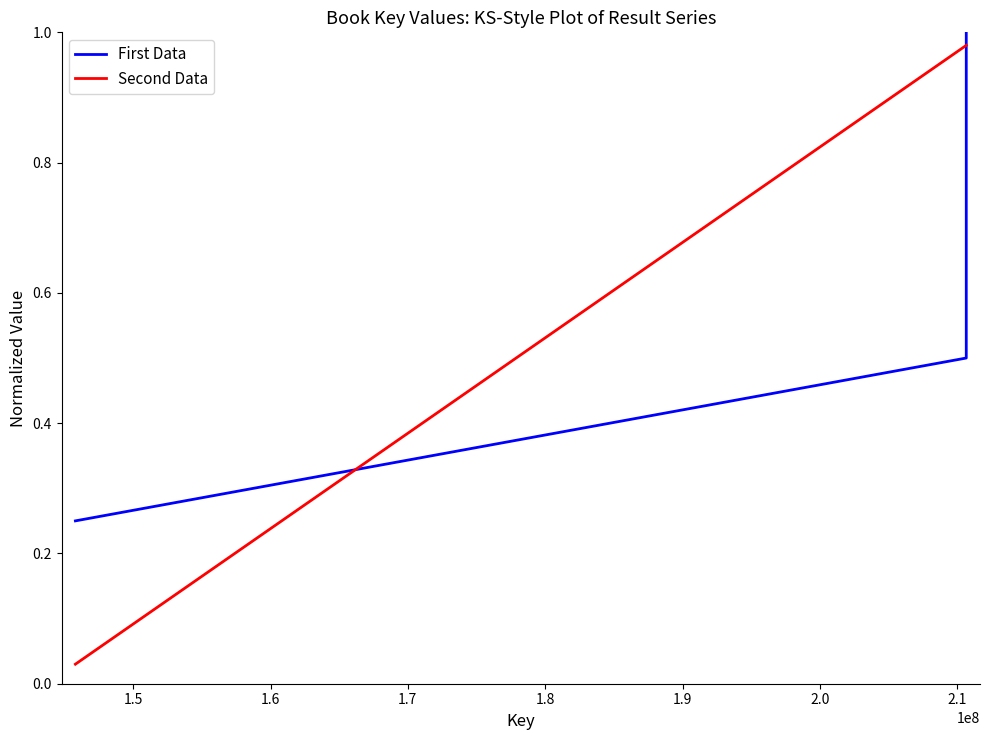

What is the average value of the First Data series?

0.6